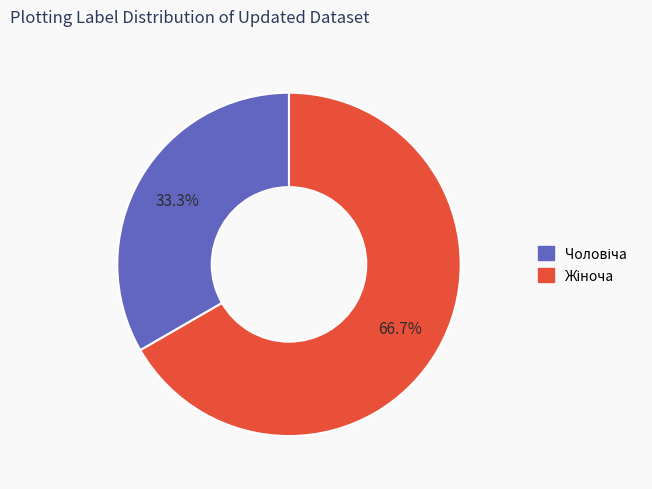

Does any single category account for the majority?

Yes